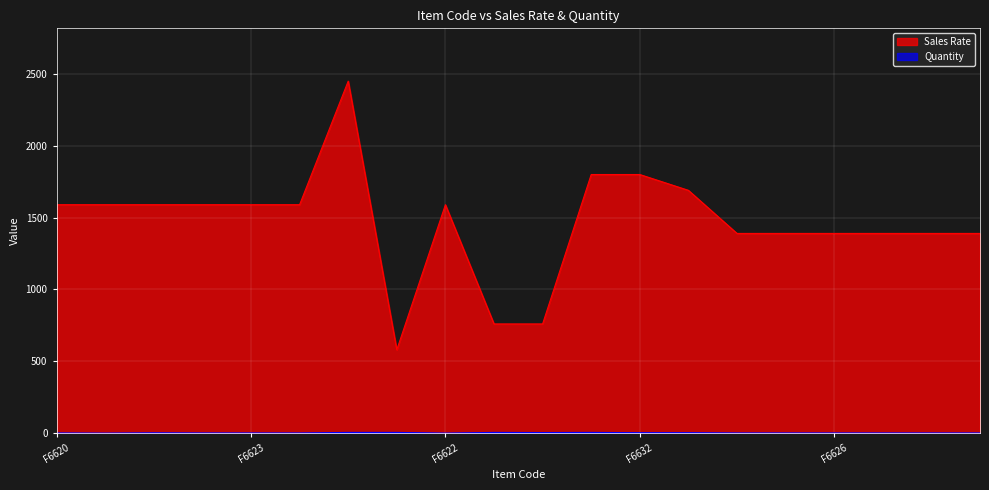

What is the label of the 5th point from the left?

F6623